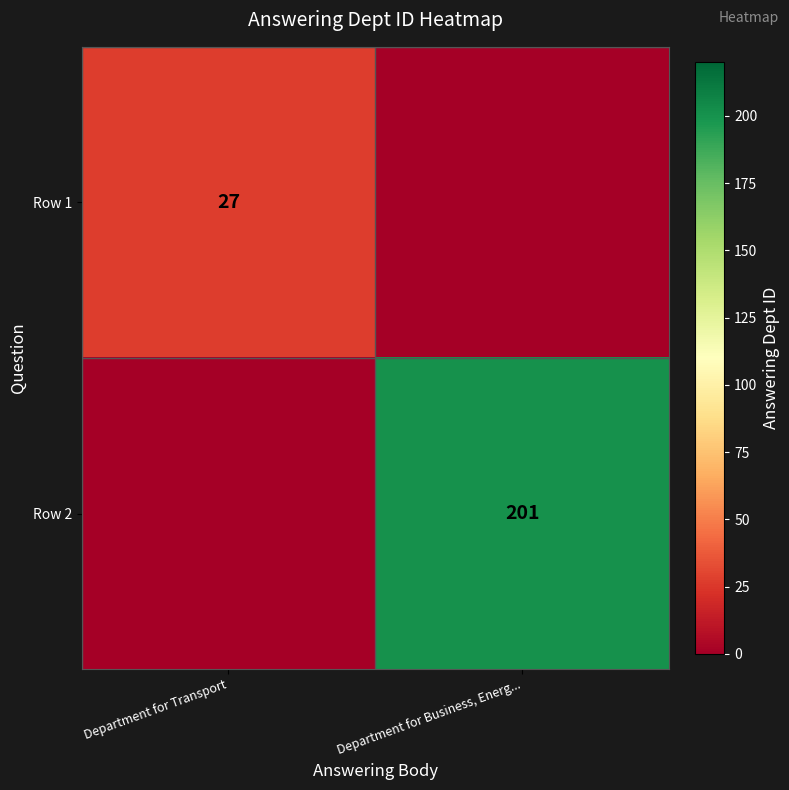

Is it true that row_0 equals 38 at Department for Transport?

False